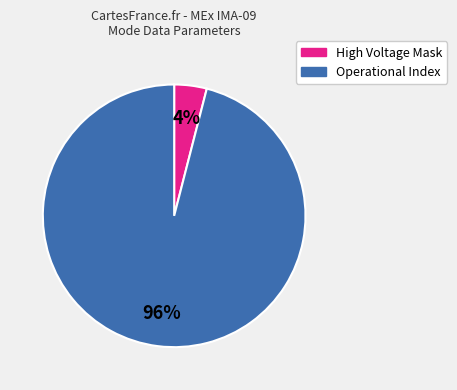

Is there a majority slice in this chart?

Yes